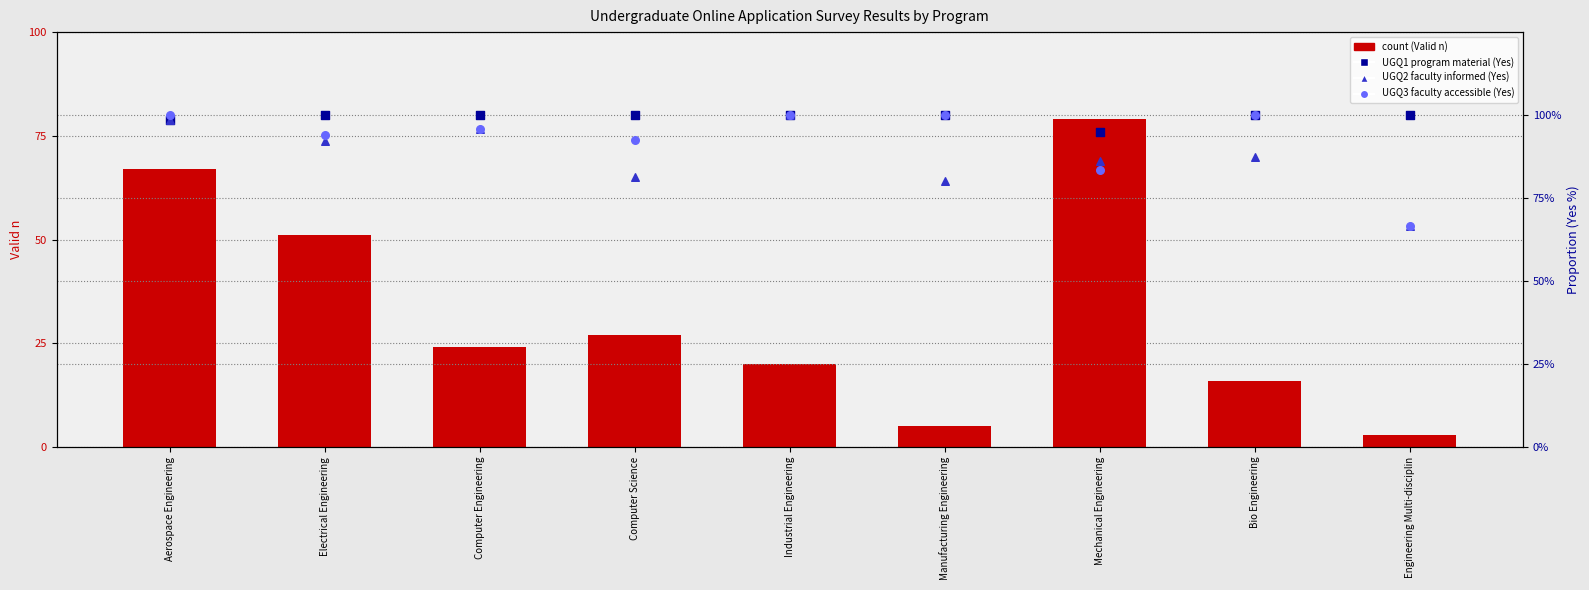

Which series has the largest Y range (max minus min)?

count (Valid n)